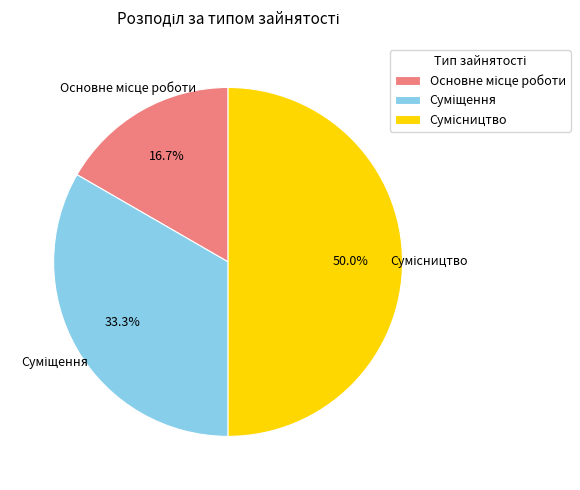

Count the number of slices in the pie.

3